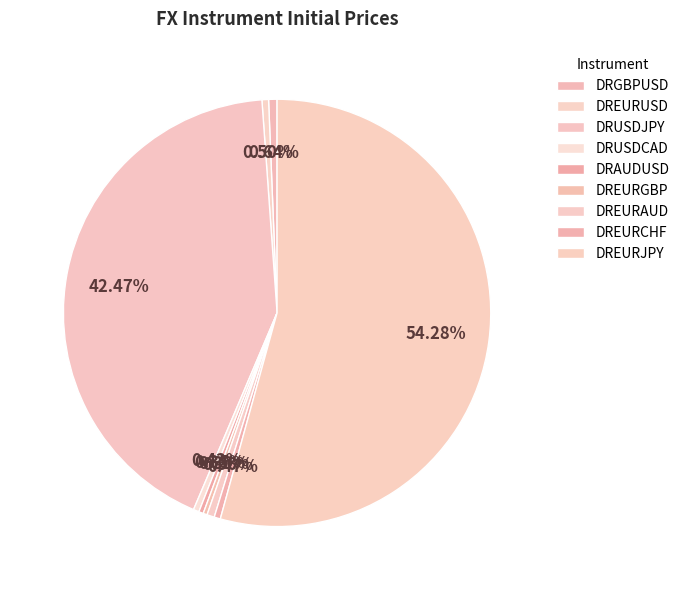

Rank the categories by value from lowest to highest.

DREURGBP, DRAUDUSD, DRUSDCAD, DREURCHF, DREURUSD, DREURAUD, DRGBPUSD, DRUSDJPY, DREURJPY